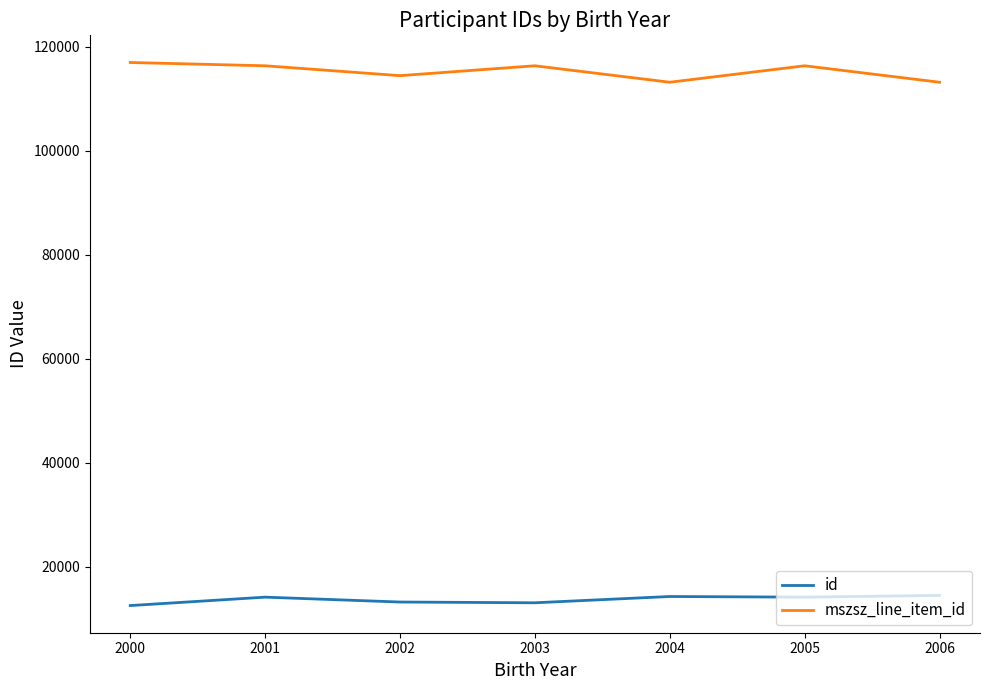

What is the maximum value for mszsz_line_item_id?

116976.8